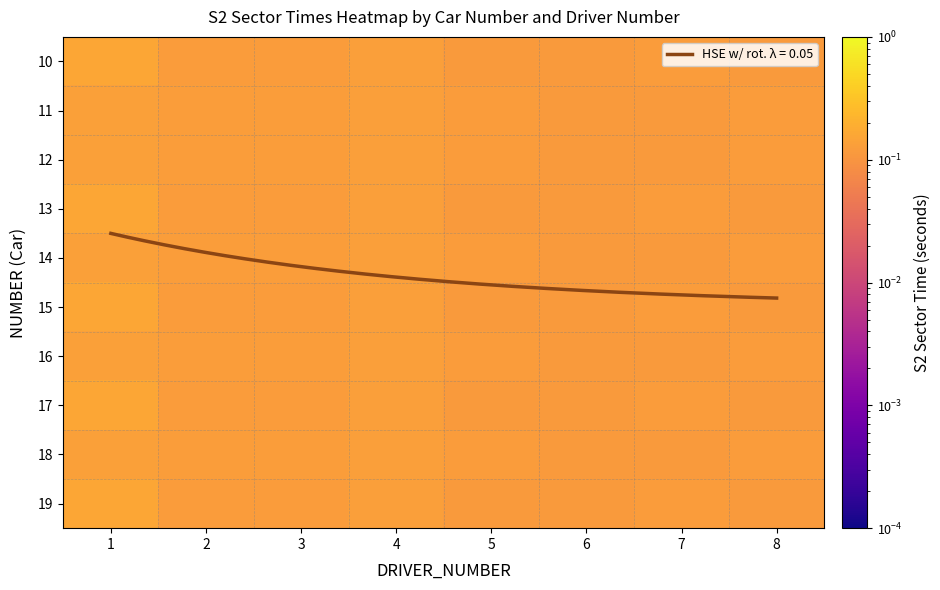

The 17 series shows 0.1 at 3. True or false?

False